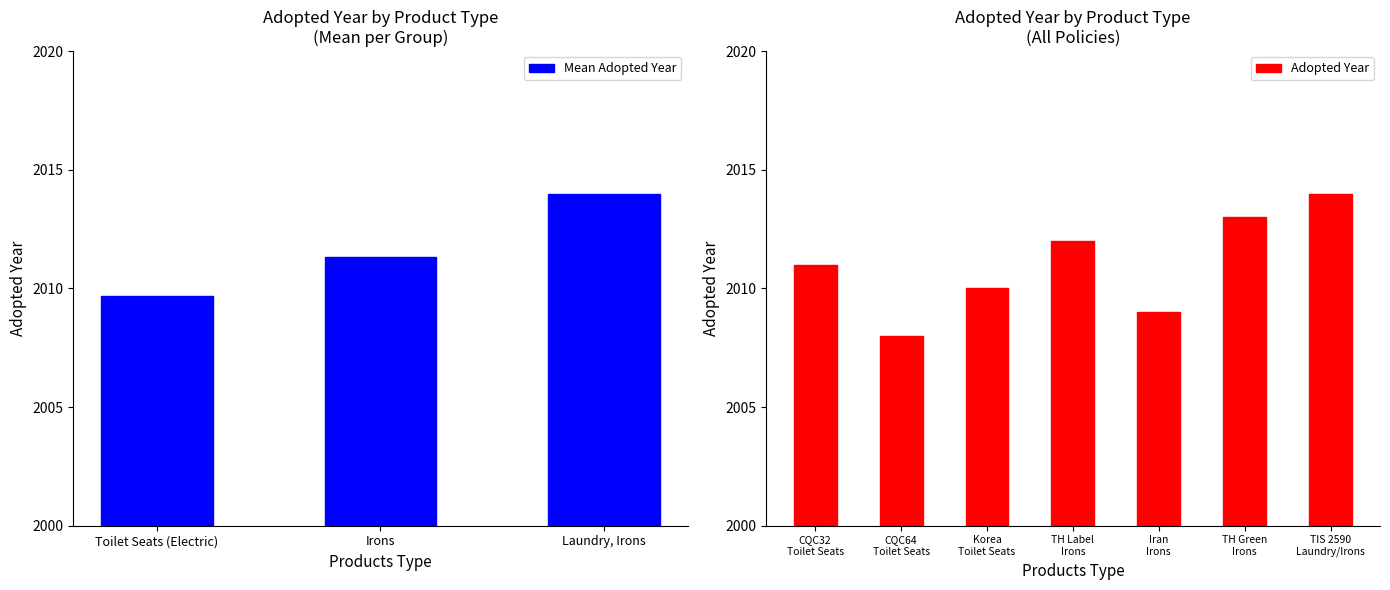

What is the difference between the second highest and minimum values in the Mean Adopted Year series?

1.7